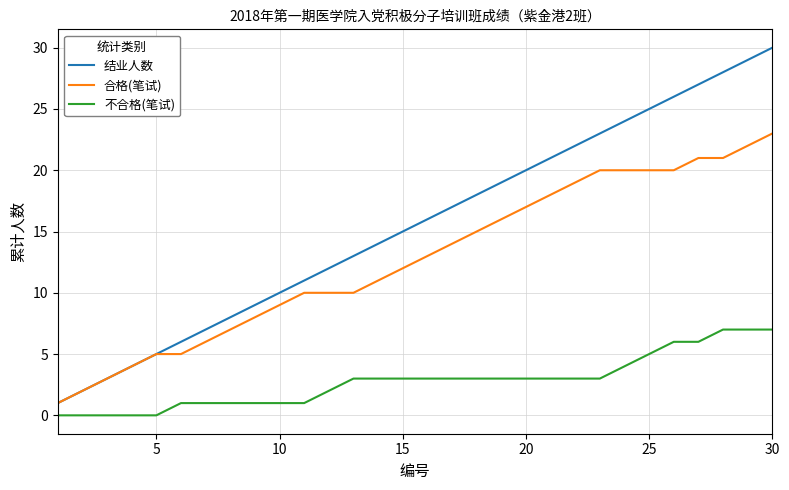

List the series in order of their peak value, highest first.

结业人数, 合格(笔试), 不合格(笔试)